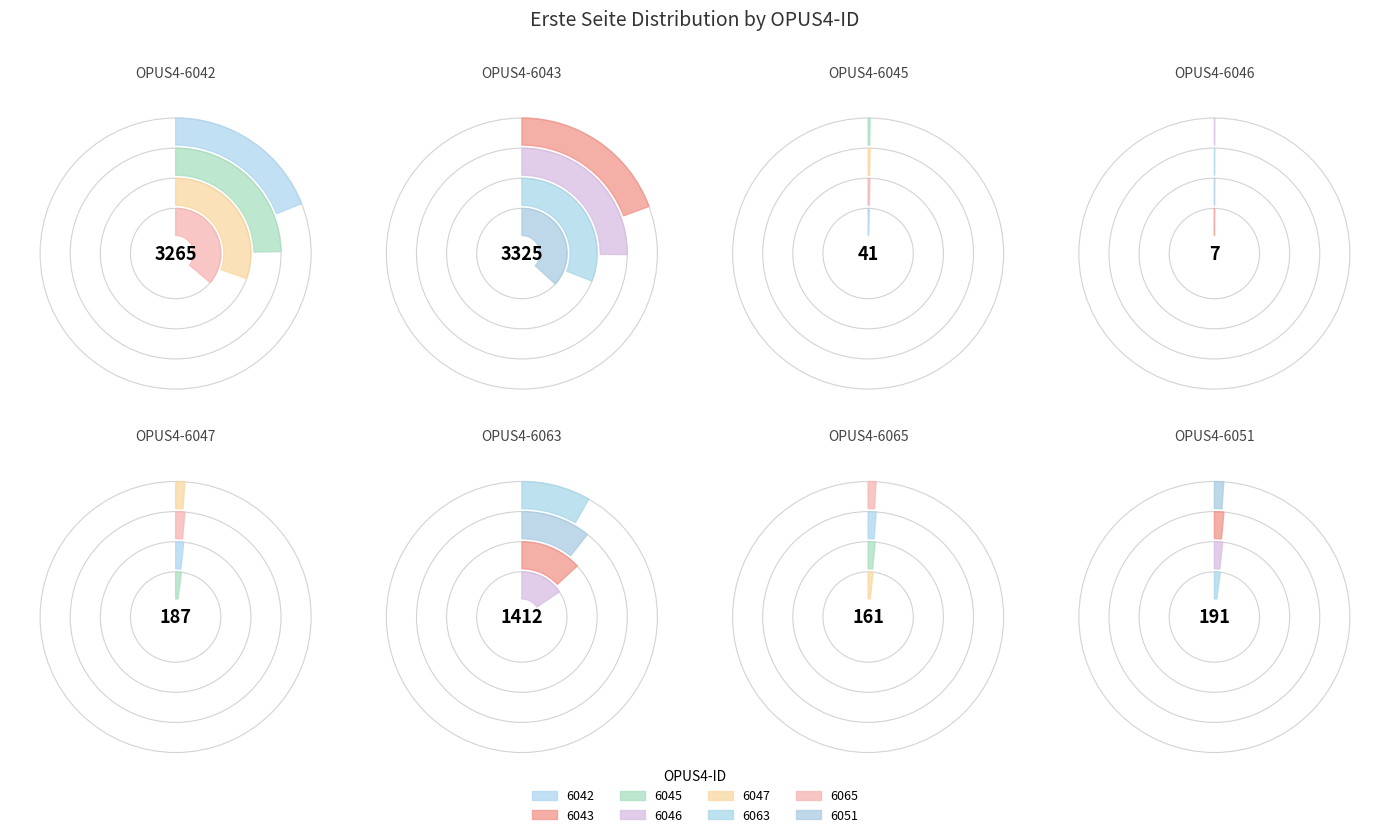

Between OPUS4-6065 and OPUS4-6042, which is larger?

OPUS4-6042